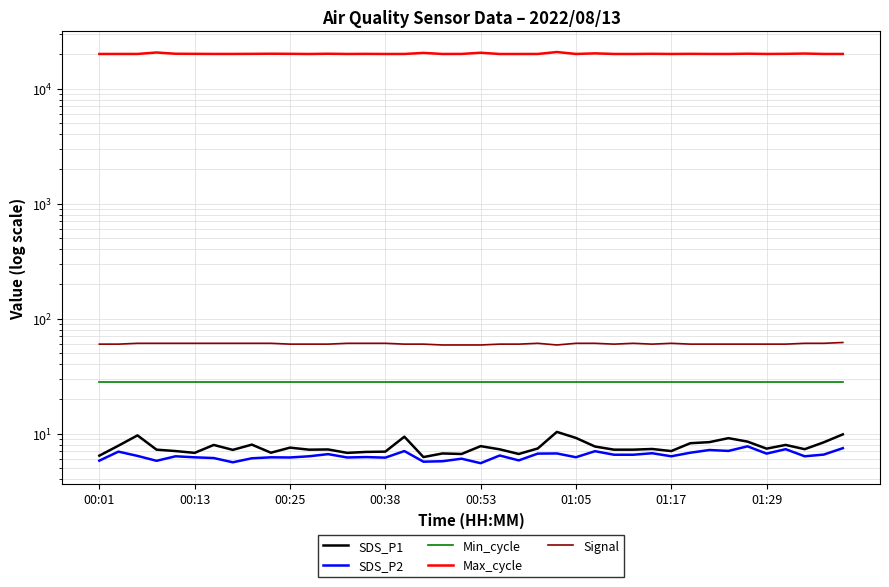

Where is Max_cycle nearest to the value 20424?

17